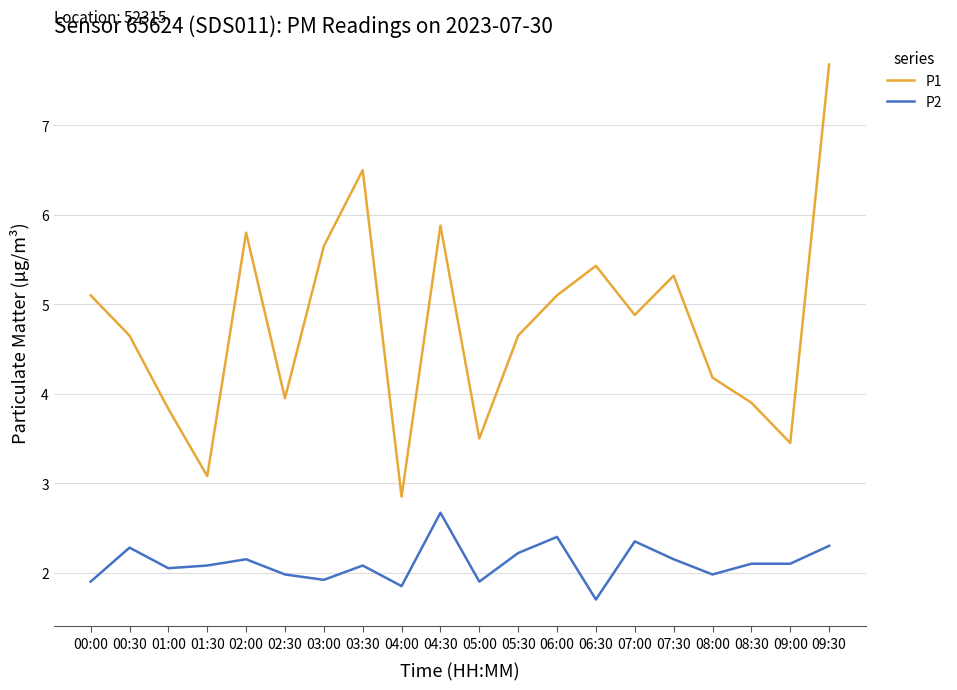

Between 06:00 and 07:30, which series saw the biggest shift?

P2